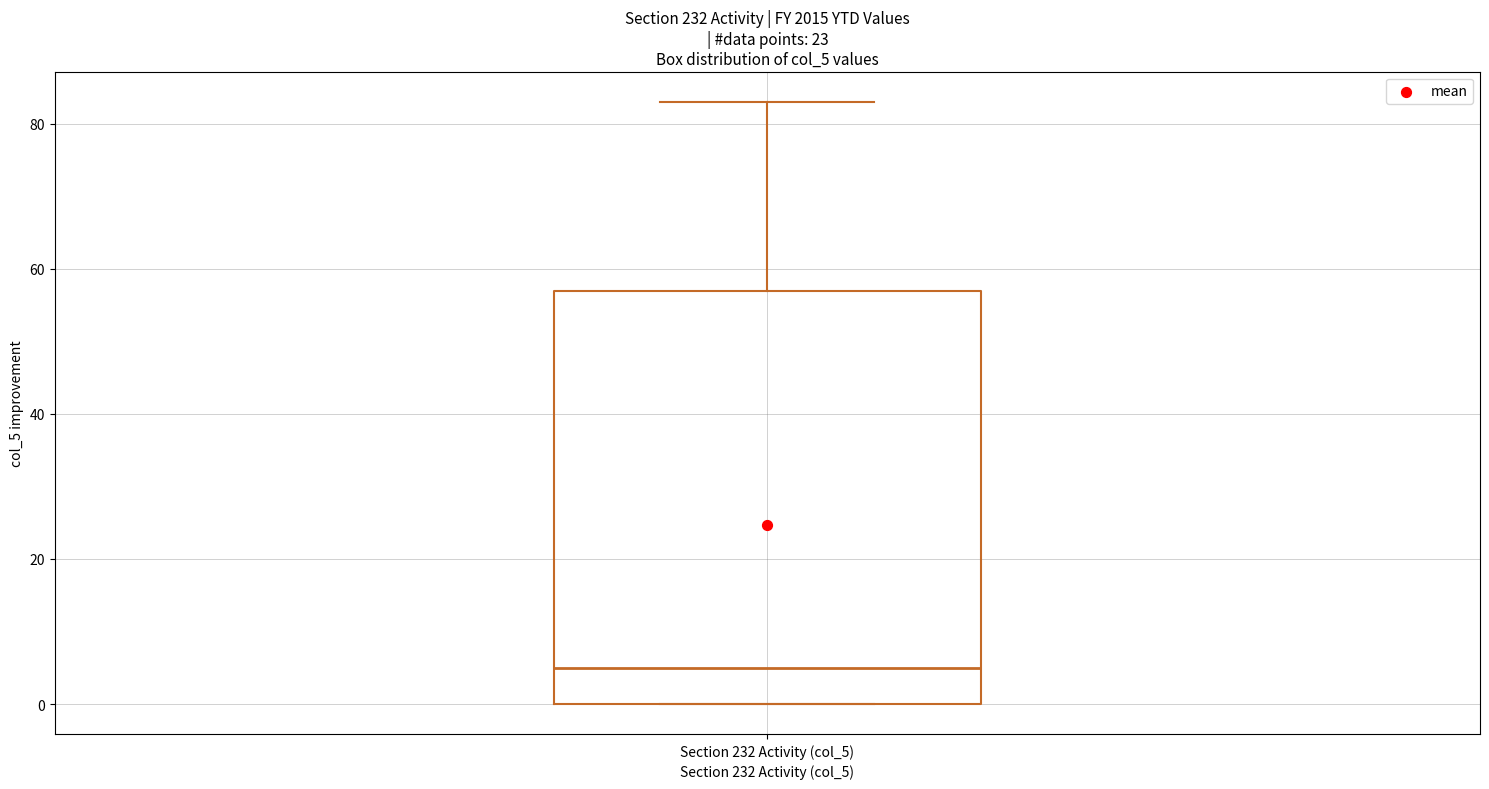

Where does the upper whisker of the box for Section 232 Activity (col_5) end on the y-axis? The values are not printed on the chart, so give them approximately, as read against the axis.

84